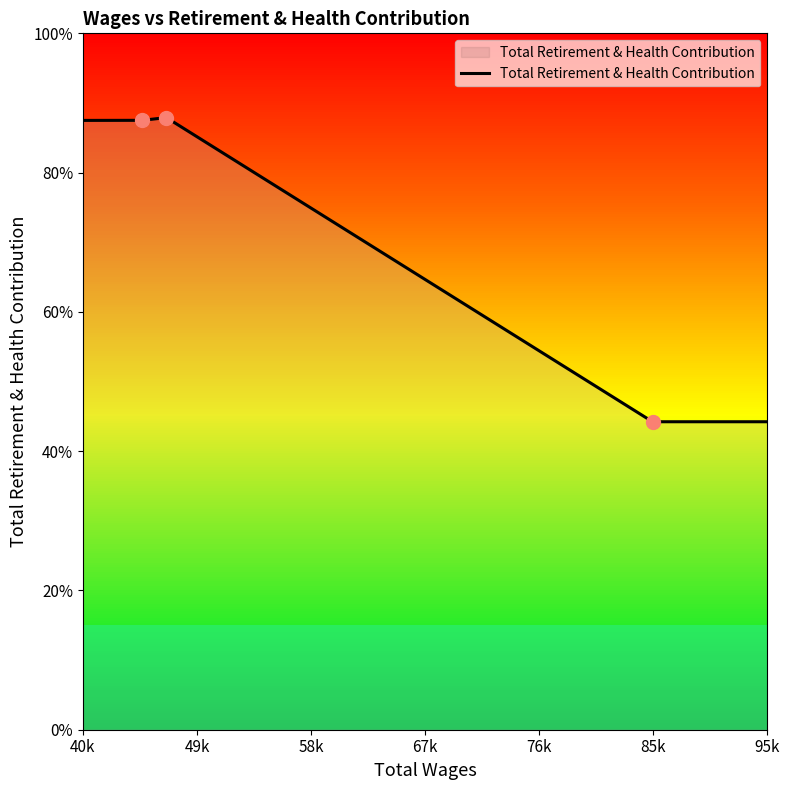

Approximately how many times larger is the value at 85775.0 compared to 46707.0?

0.5